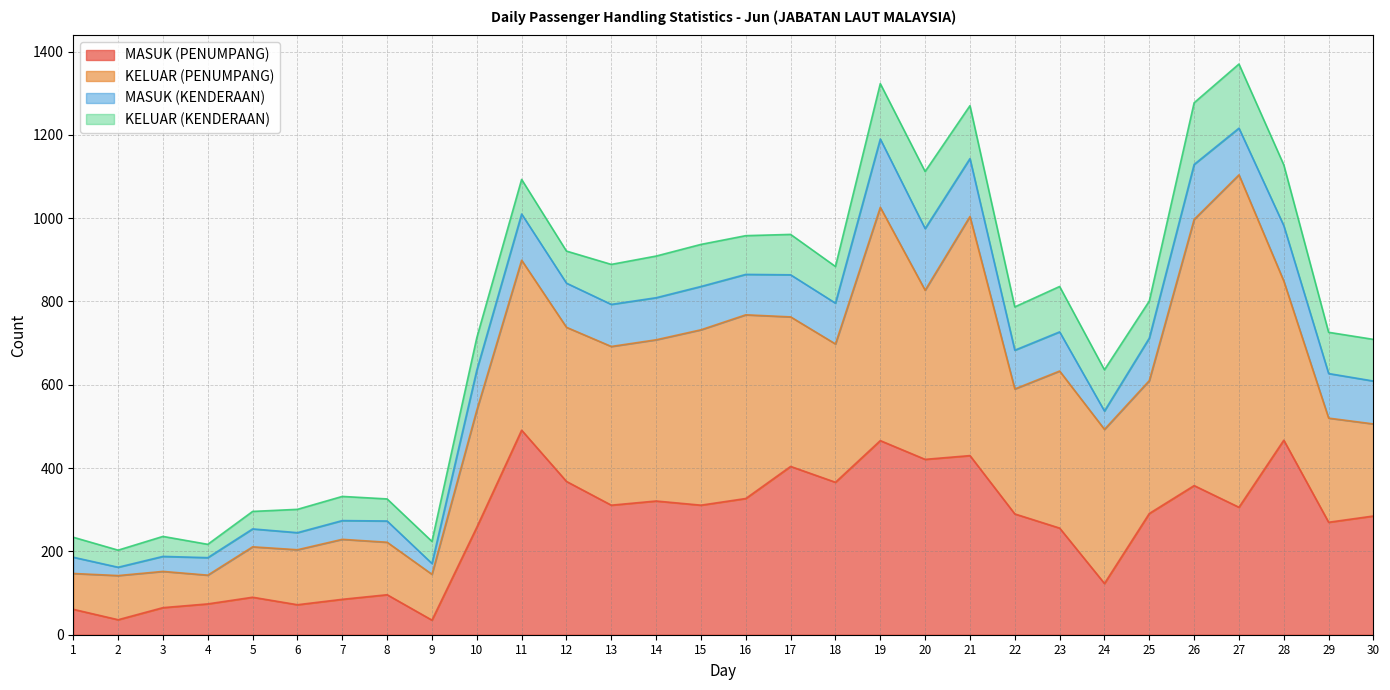

Which series ends up on top after the final intersection of KELUAR (PENUMPANG) and MASUK (PENUMPANG)?

MASUK (PENUMPANG)